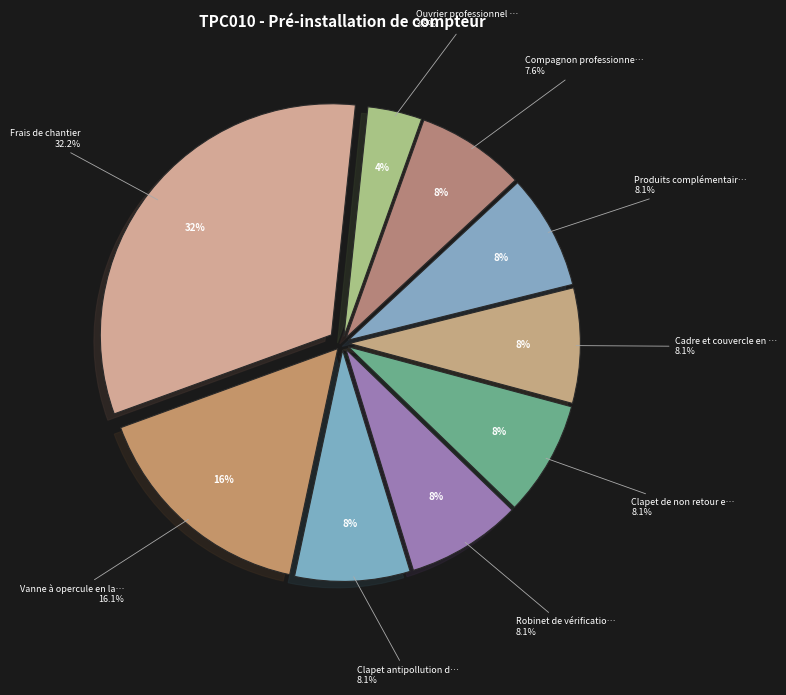

Is it true that Clapet de non retour en laiton is 1% of the pie?

False